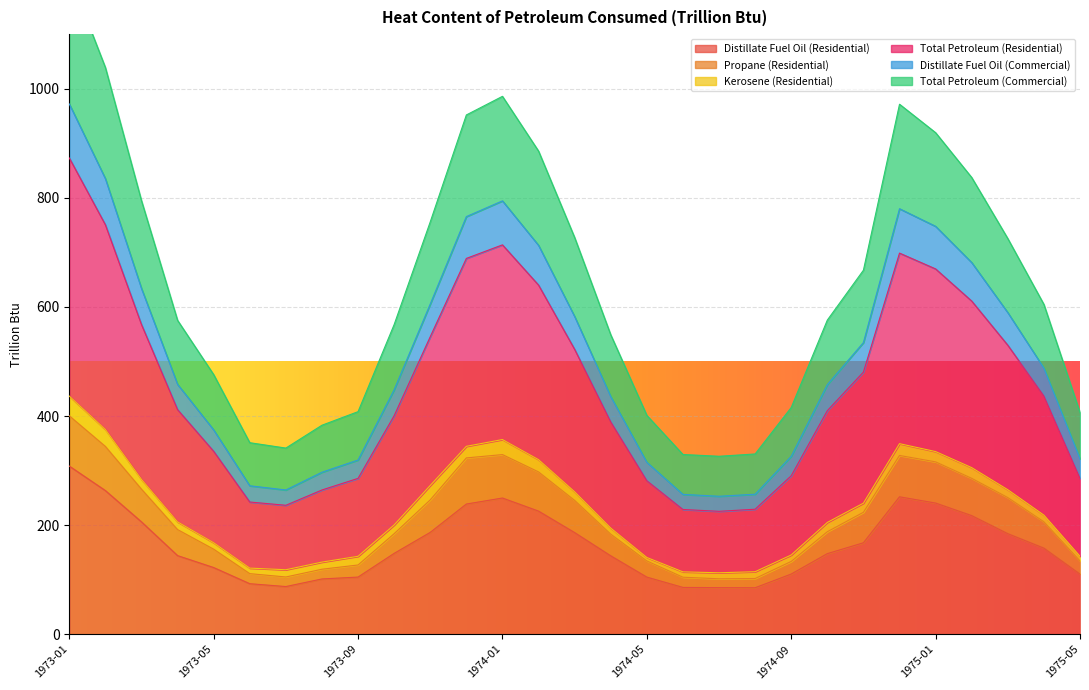

What is the difference between the highest and lowest values at 1974-02?

660.0